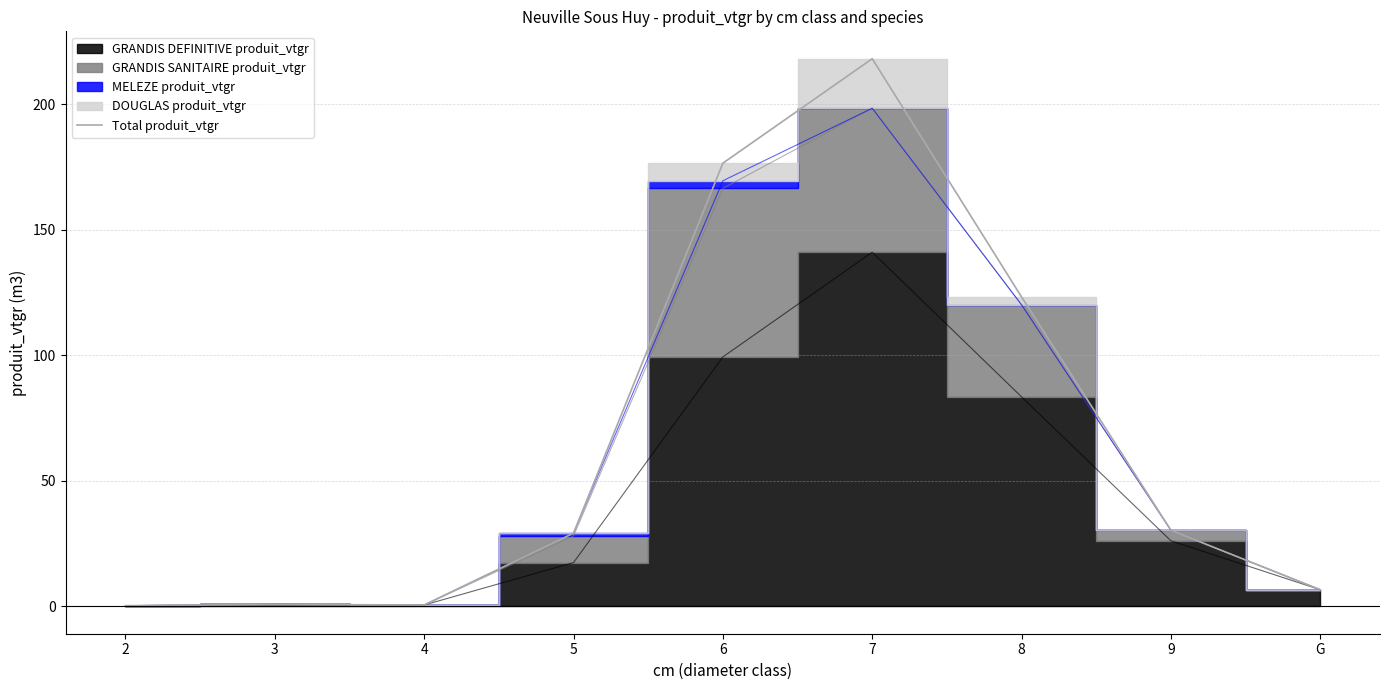

Reading right to left, extract all data points from this chart.

6.6	30.3	123.3	218.2	176.6	29.2	0.5	0.8	0.3